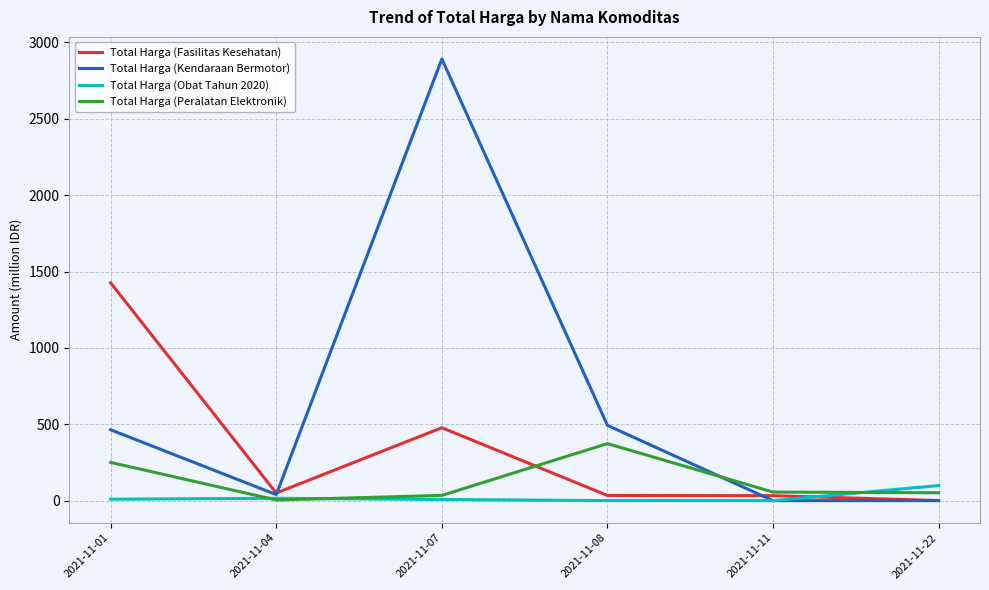

At how many categories does at least one series exceed 977?

2